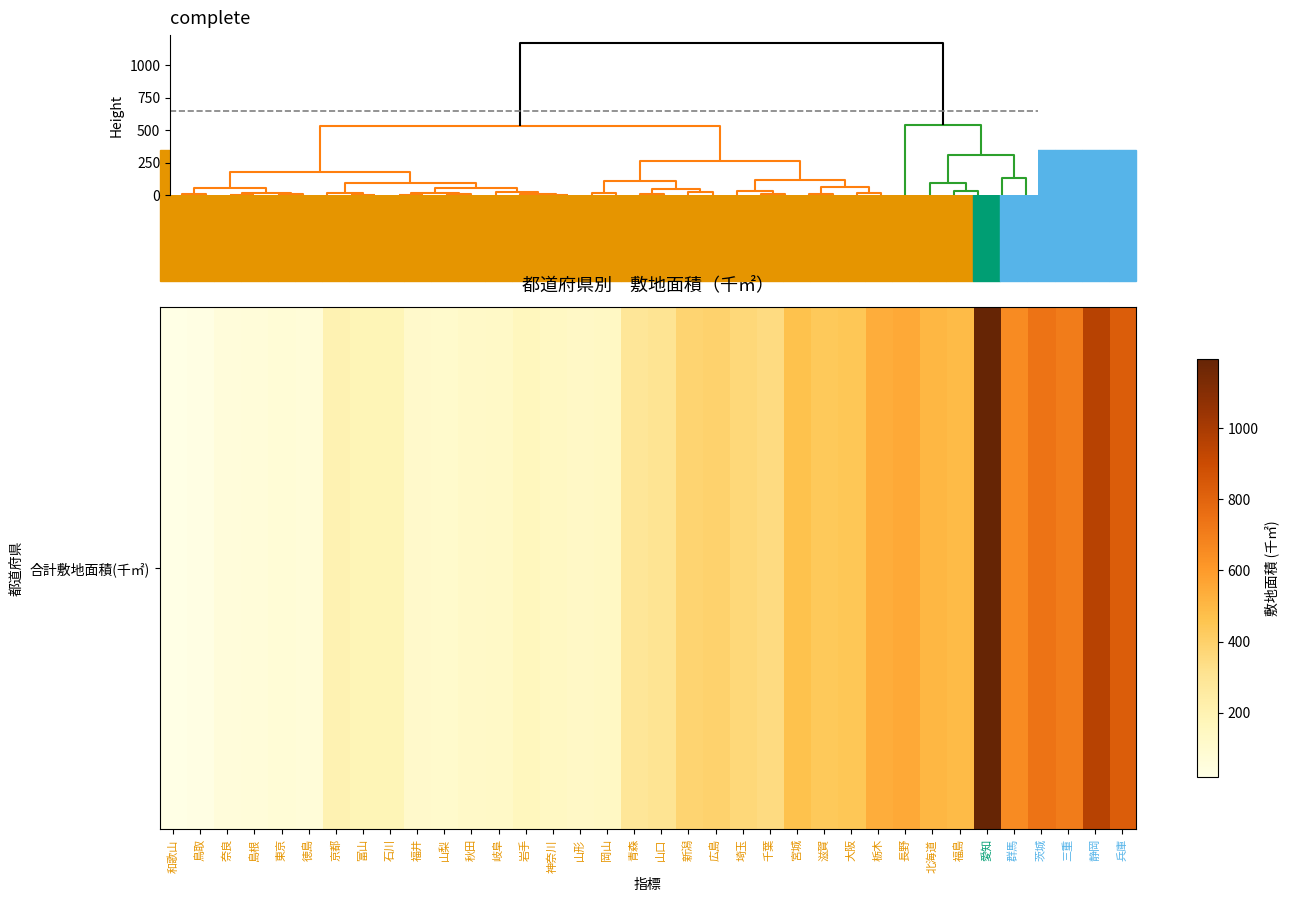

Reading right to left, transcribe all the data shown in this chart.

830.2	959.9	711.8	743.9	653.0	1194.6	490.7	503.0	548.9	537.8	445.0	435.4	467.6	345.5	366.0	393.2	382.5	305.5	288.1	136.8	133.0	142.3	158.5	126.8	121.2	108.2	111.1	184.0	180.4	198.8	66.8	73.3	60.4	58.0	27.6	19.0